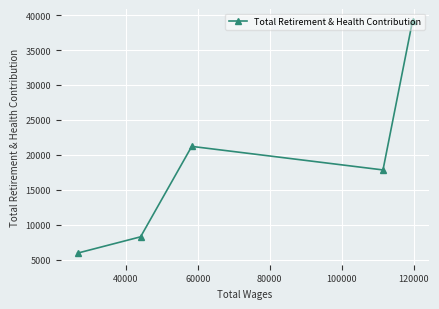

What is the difference between the second highest and second lowest values?

12944